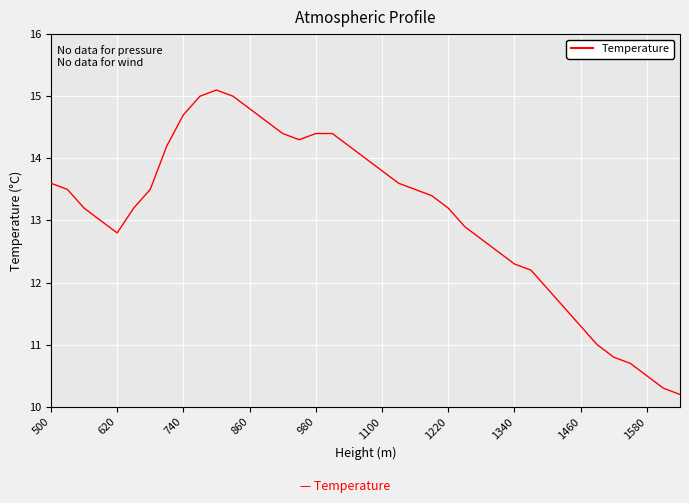

What is the smallest value displayed?

10.2